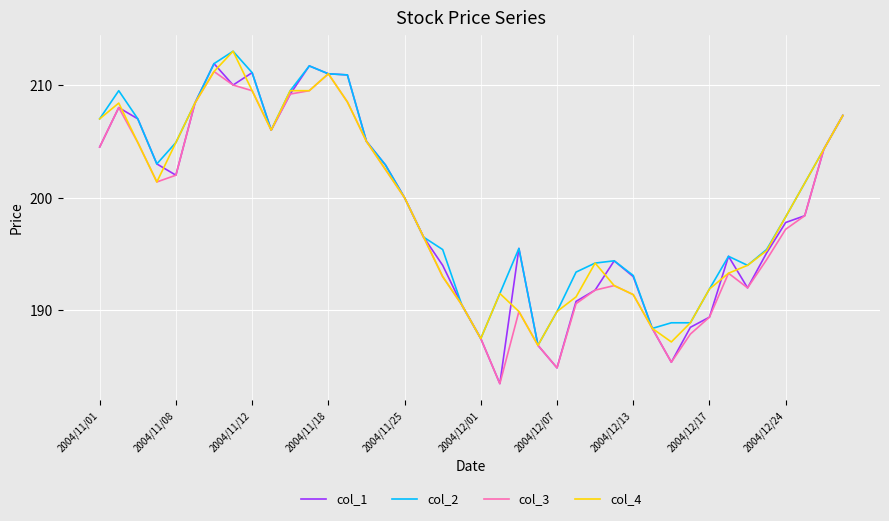

How many lines are shown in the chart?

4